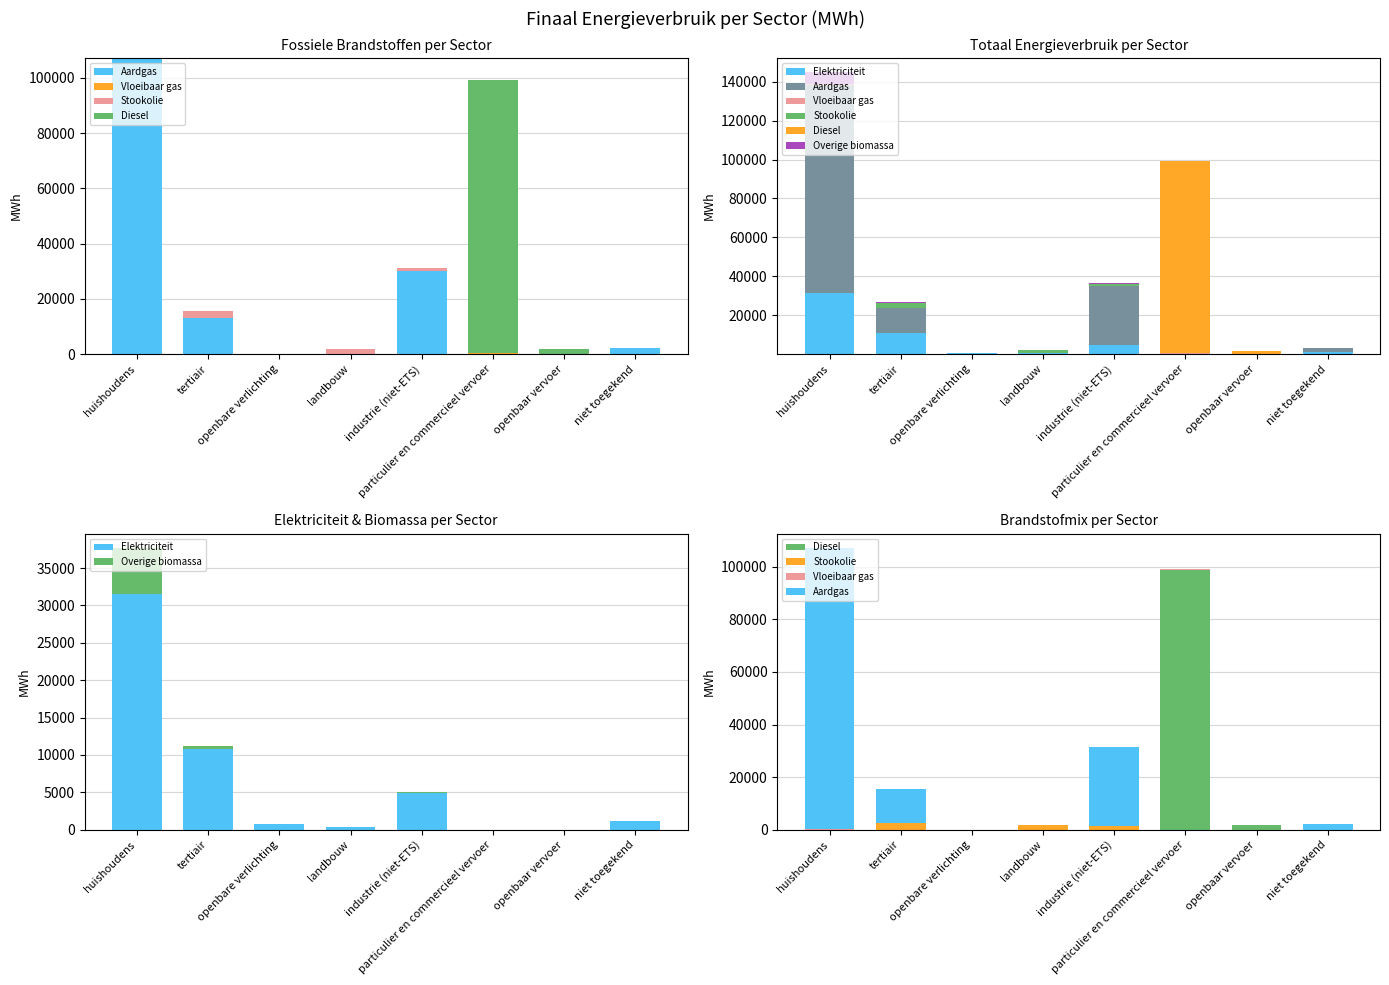

How many groups of bars are there?

8